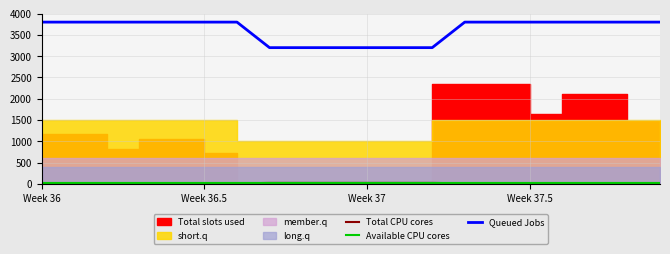

What is the value of the Queued Jobs point at the 2nd from the left?

3800.0